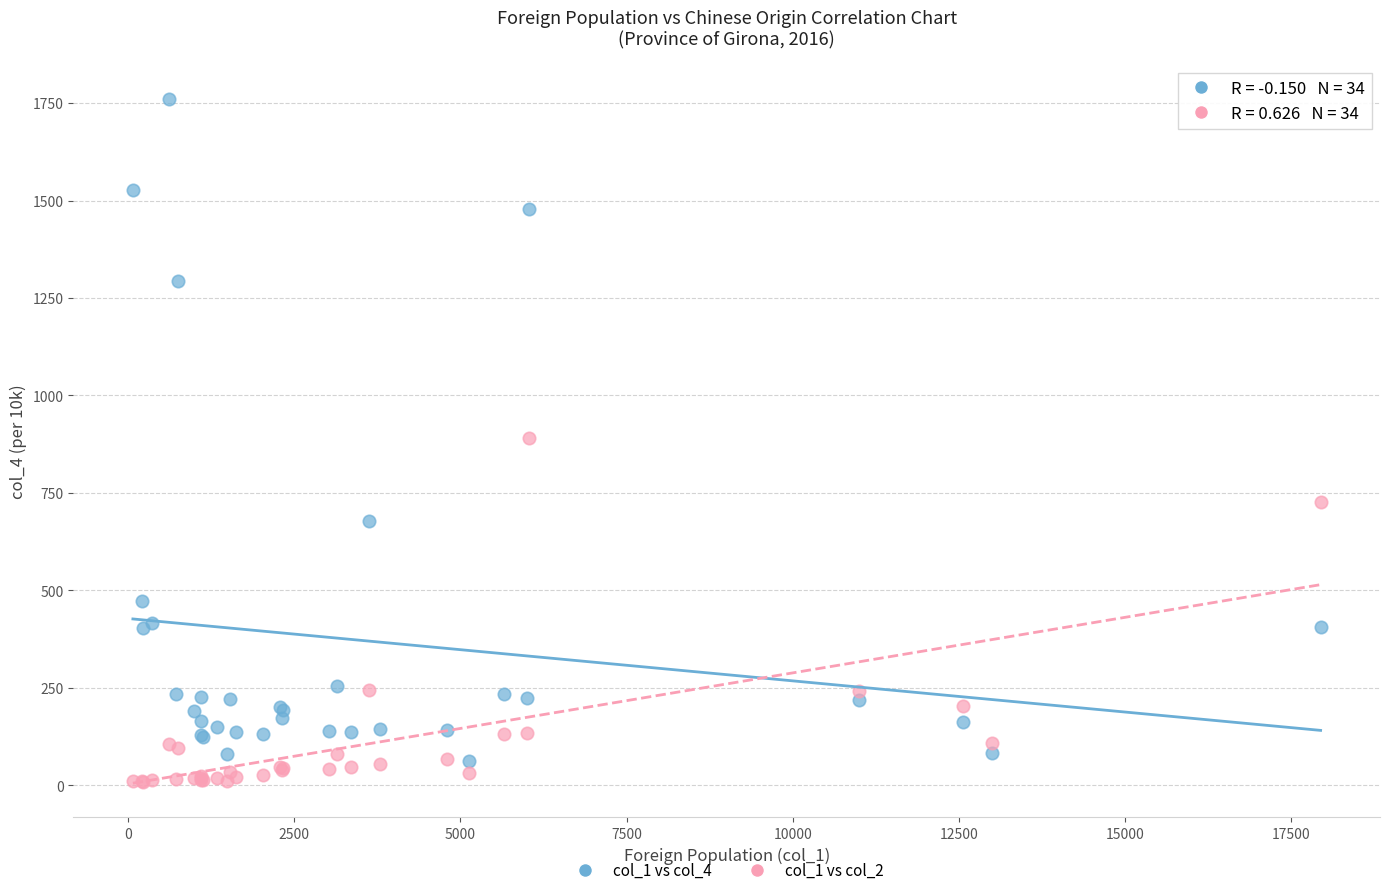

What is the X range (max minus min) for the scatter plot?

17868